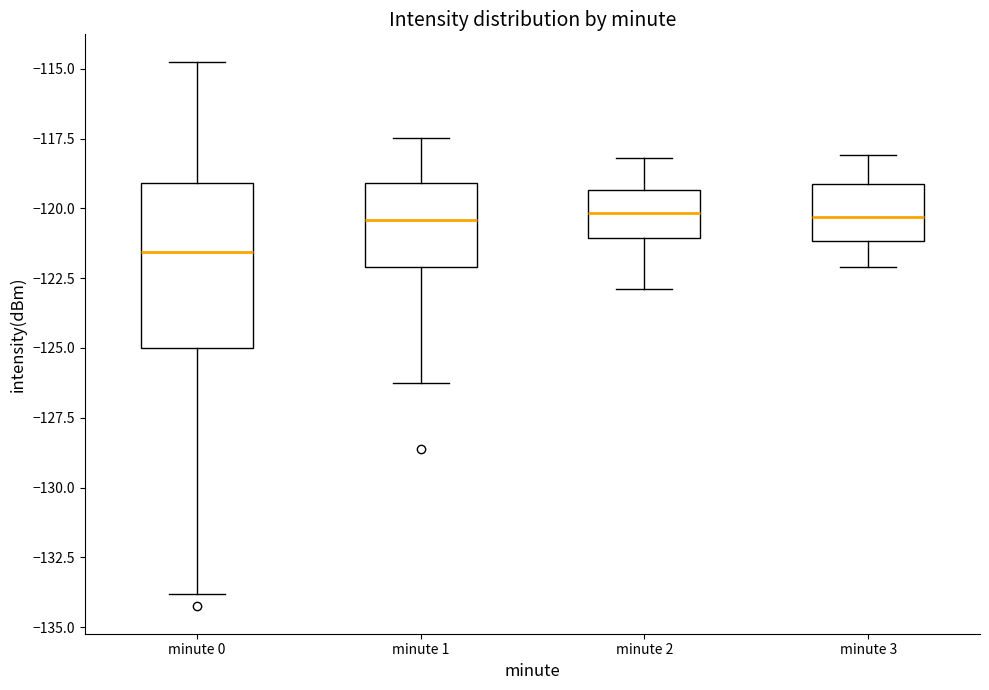

Which box is the tallest, from its lower edge to its upper edge?

minute 0